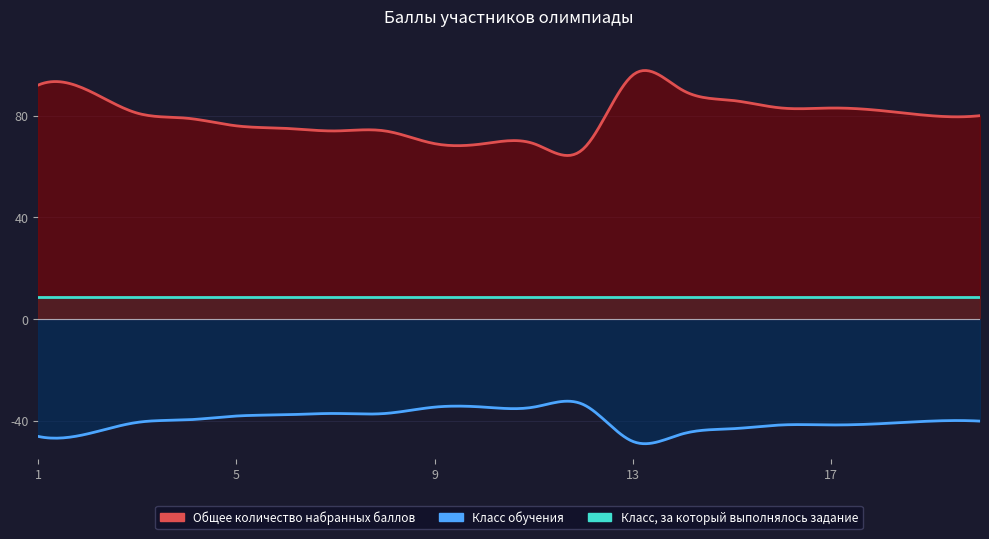

Where does the Общее количество набранных баллов series first go above 80?

1